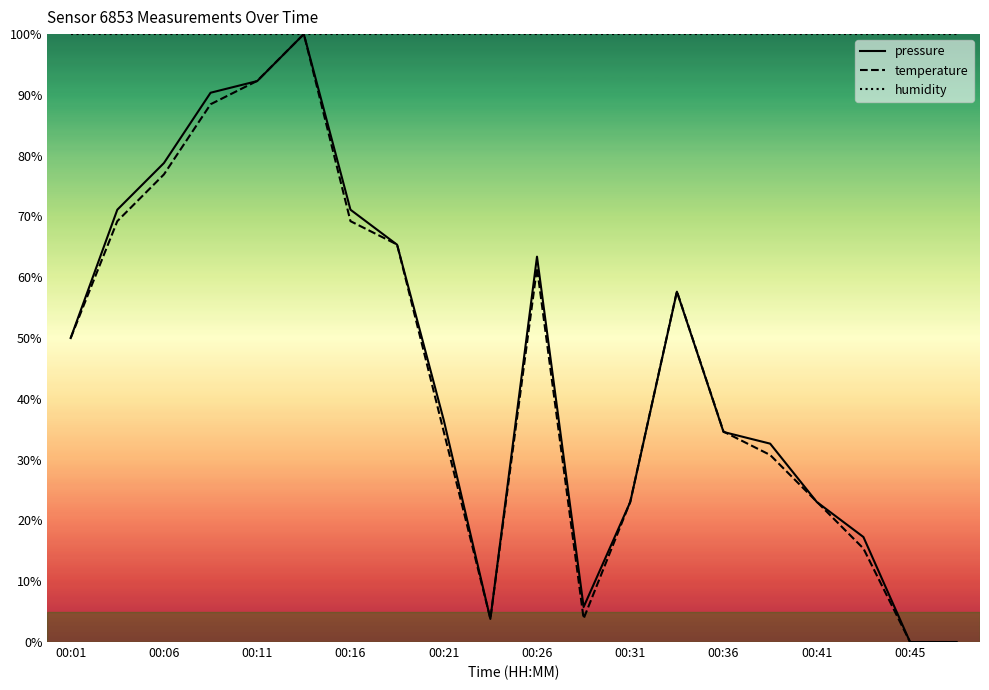

What is the difference between the highest and lowest values at 00:26?

38.5